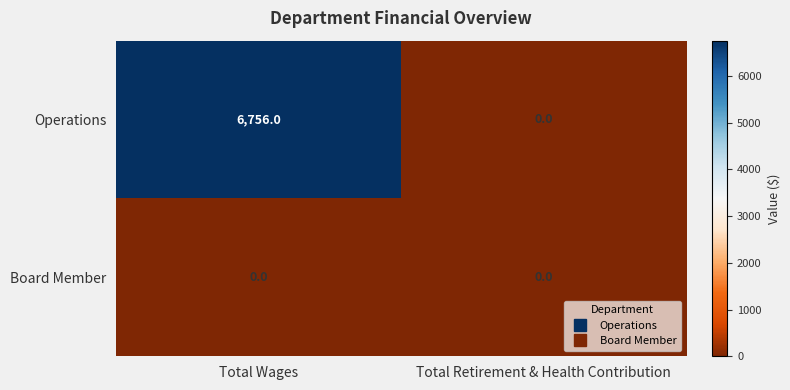

List the series in order of their peak value, highest first.

Operations, Board Member